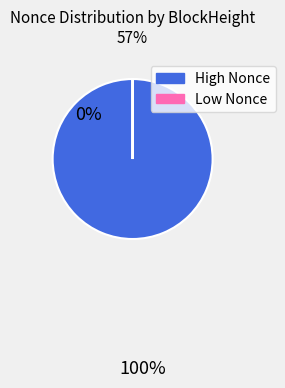

Does any single category account for the majority?

Yes